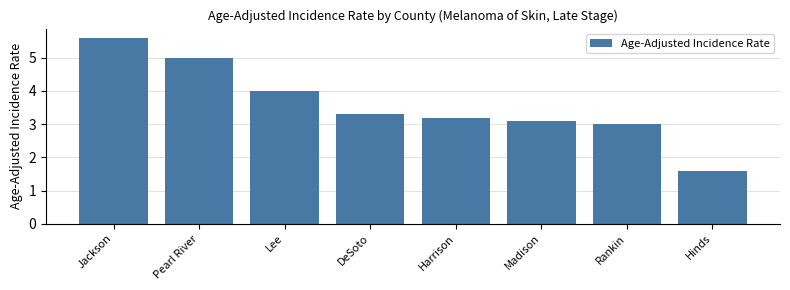

Reading left to right, list all the values displayed in this chart.

Jackson=5.6	Pearl River=5.0	Lee=4.0	DeSoto=3.3	Harrison=3.2	Madison=3.1	Rankin=3.0	Hinds=1.6